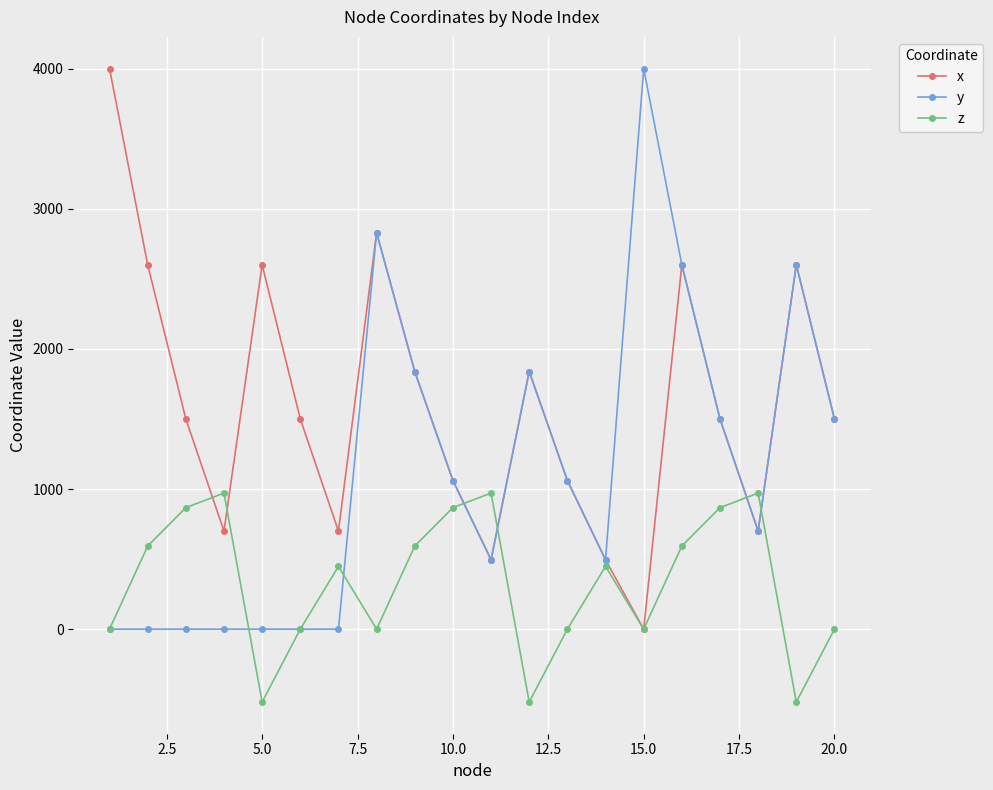

How many categories are shown in the chart?

20